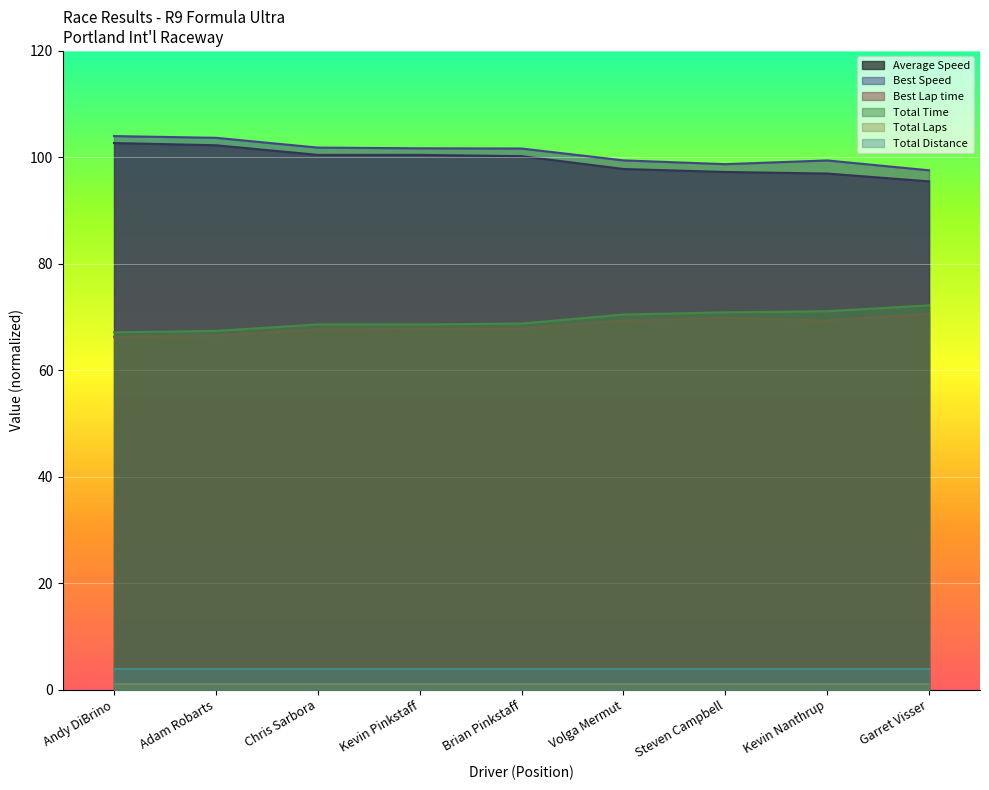

The value of Average Speed at Kevin Nanthrup is 49.9. True or false?

False